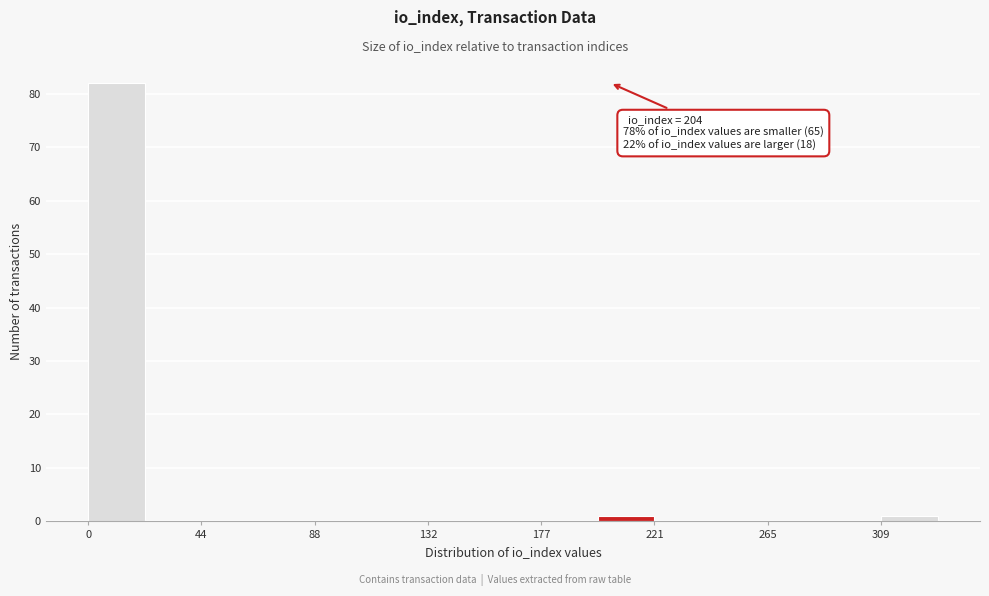

Over which range of the x-axis is the bar tallest?

0 to 20